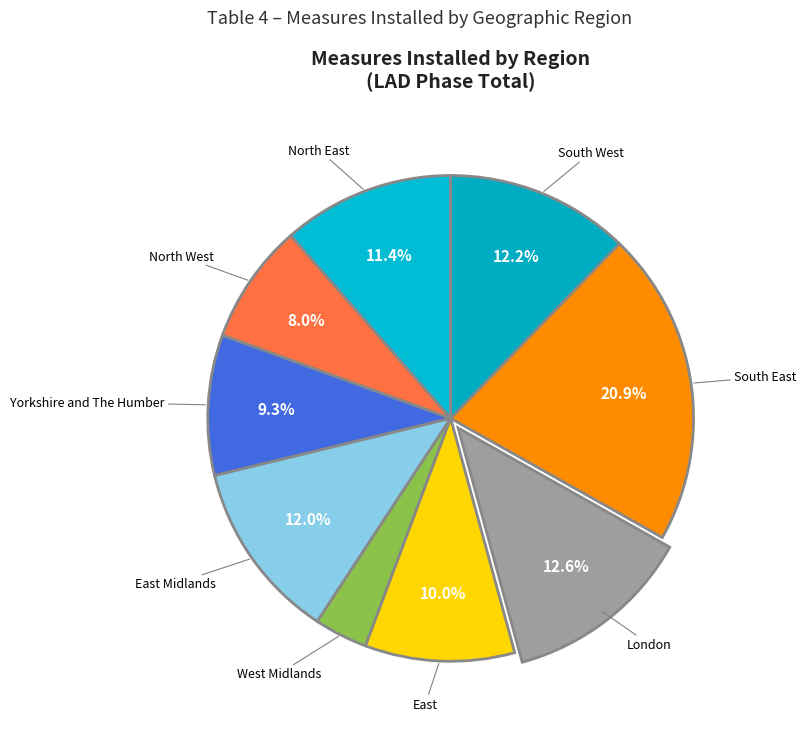

How many slices are in this pie chart?

9